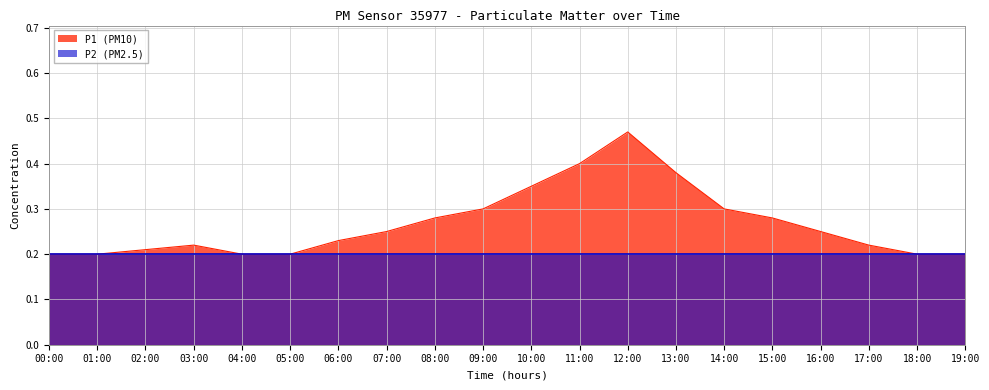

What is the average value?

0.3